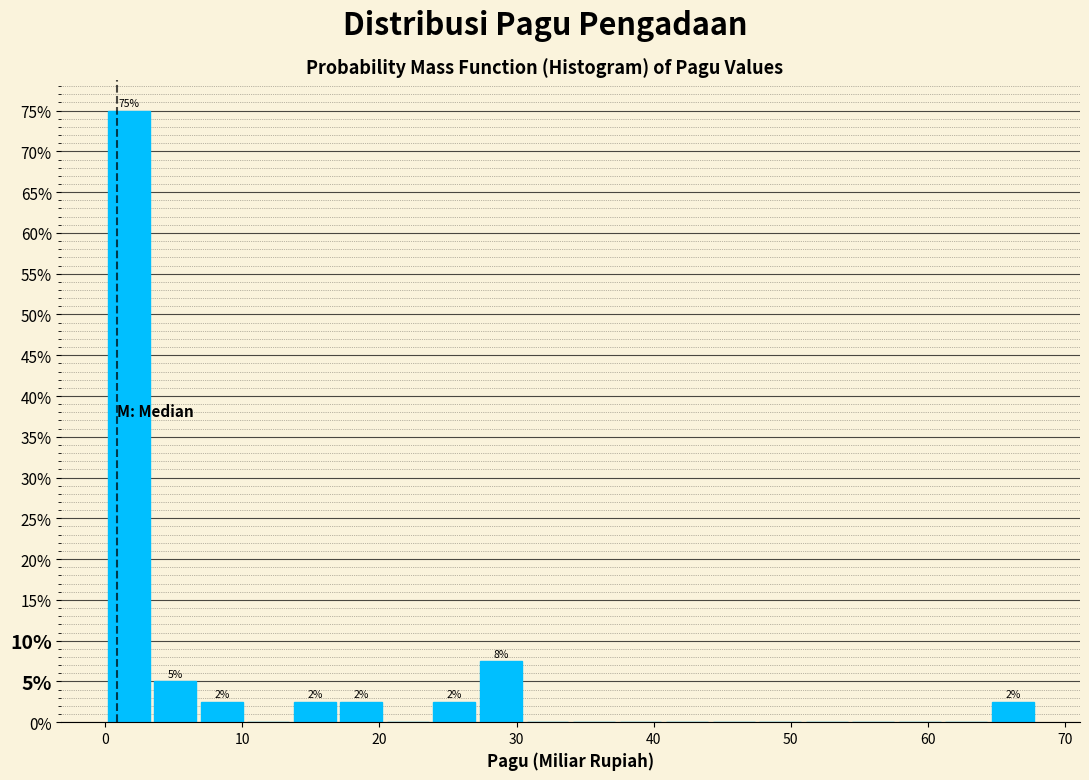

Around what value on the x-axis is the tallest bar? Give the approximate position of its centre, as read against the axis.

2